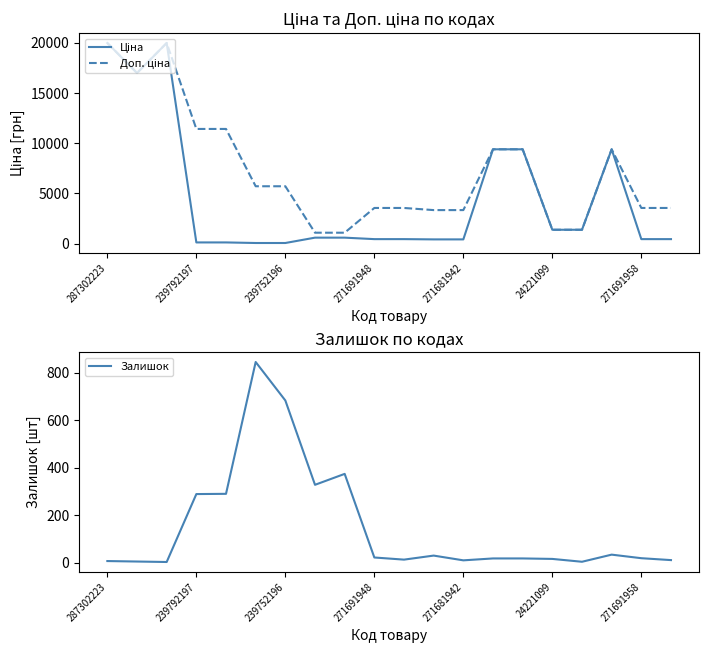

Does the chart display data point markers on the line(s)?

No